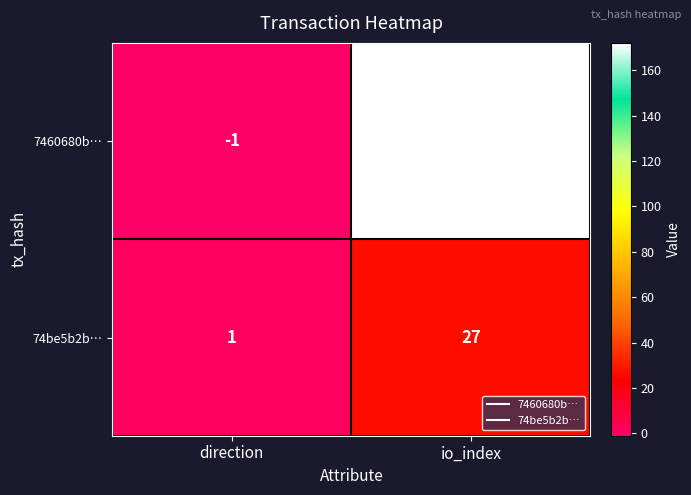

Which series changed the most between direction and io_index?

7460680b…